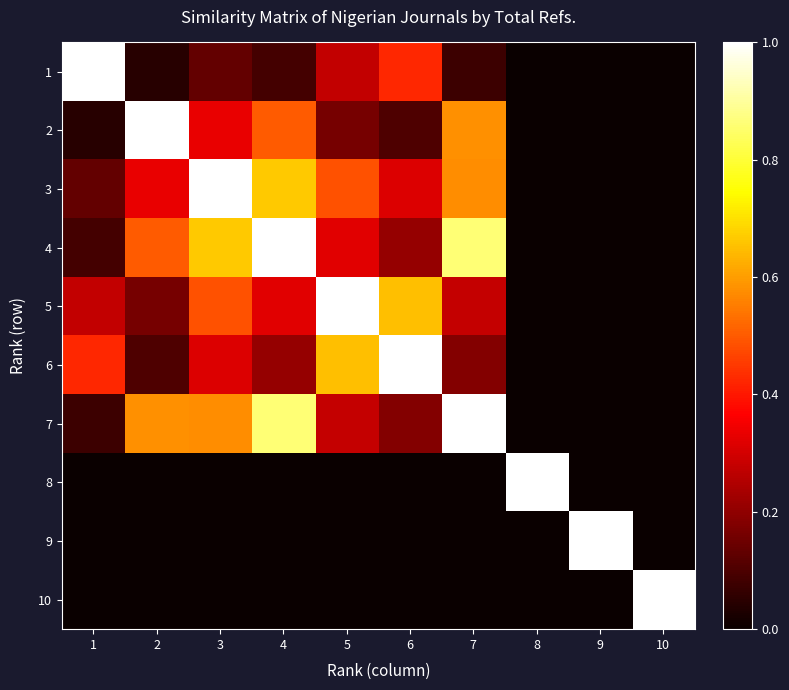

What is the total value across all series at 4?

3.7